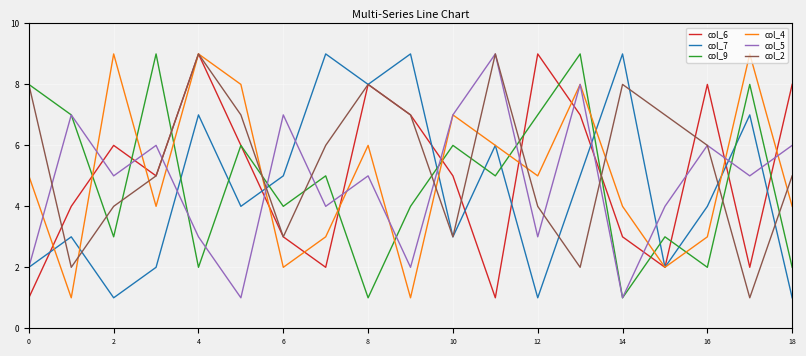

What is the greatest value displayed?

9